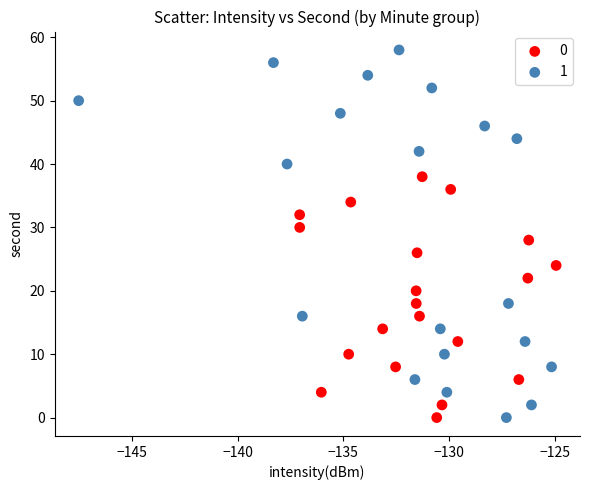

Which series has the widest spread of Y values?

1